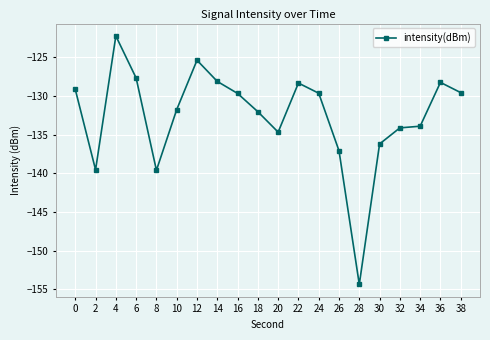

The value at 4 is -27.6. True or false?

False